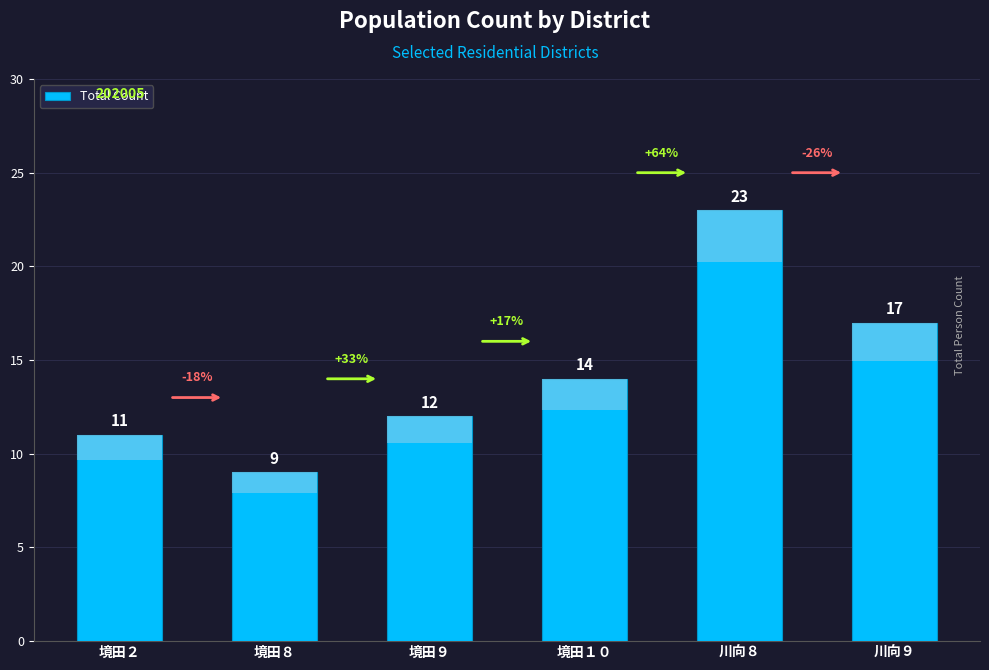

At which category does the chart reach its minimum across all series?

境田８